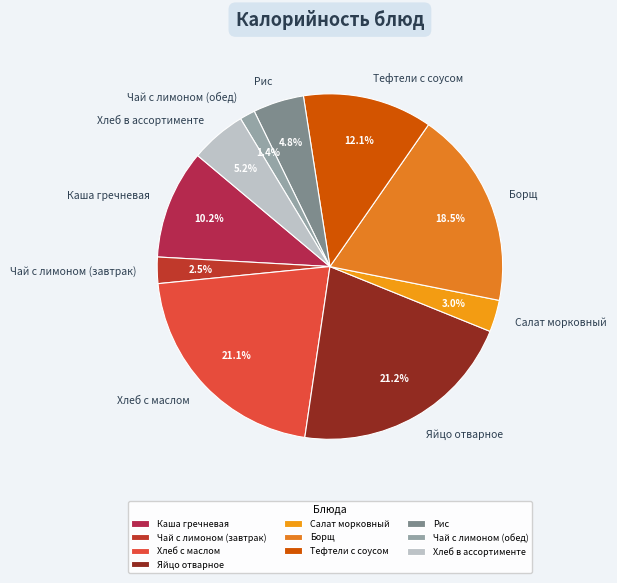

To the nearest percent, what is the difference between the Яйцо отварное and Борщ slice percentages?

3%